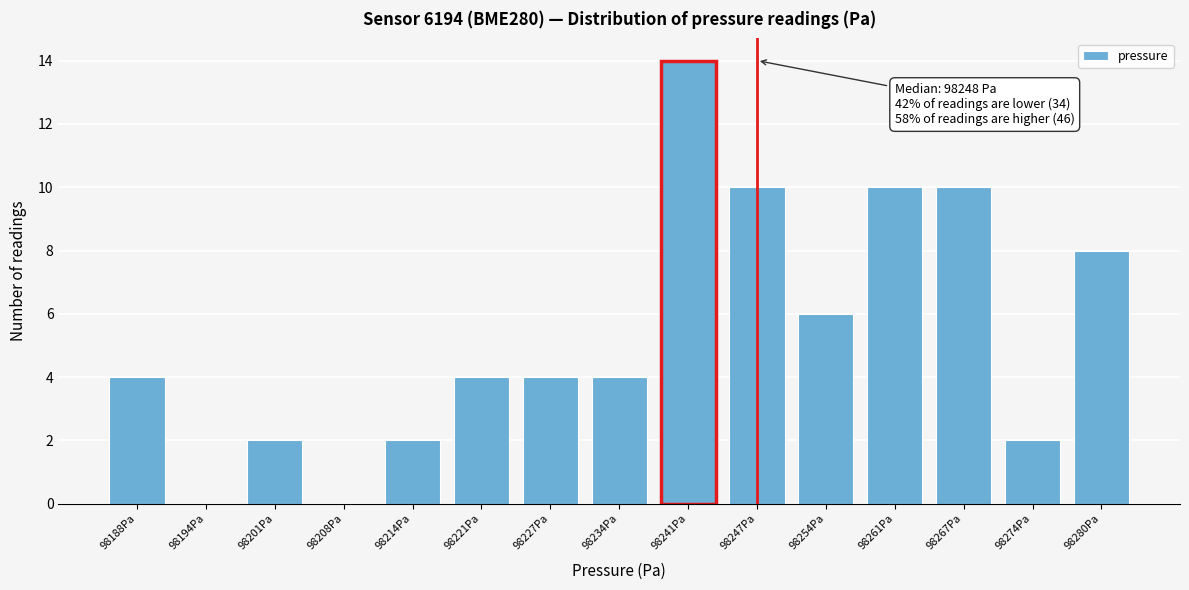

Reading right to left, transcribe all the data shown in this chart.

98280Pa=8	98274Pa=2	98267Pa=10	98261Pa=10	98254Pa=6	98247Pa=10	98241Pa=14	98234Pa=4	98227Pa=4	98221Pa=4	98214Pa=2	98208Pa=0	98201Pa=2	98194Pa=0	98188Pa=4